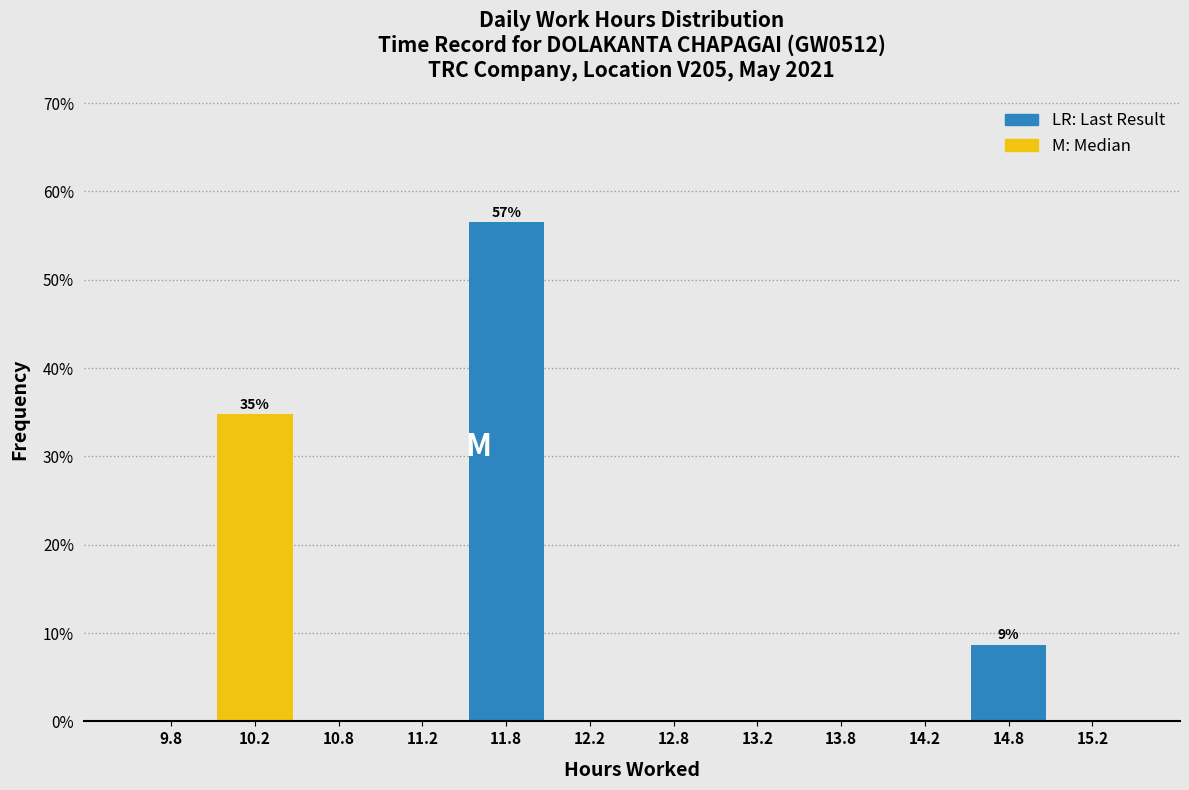

Which range on the x-axis has the tallest bar?

11.5 to 12.0